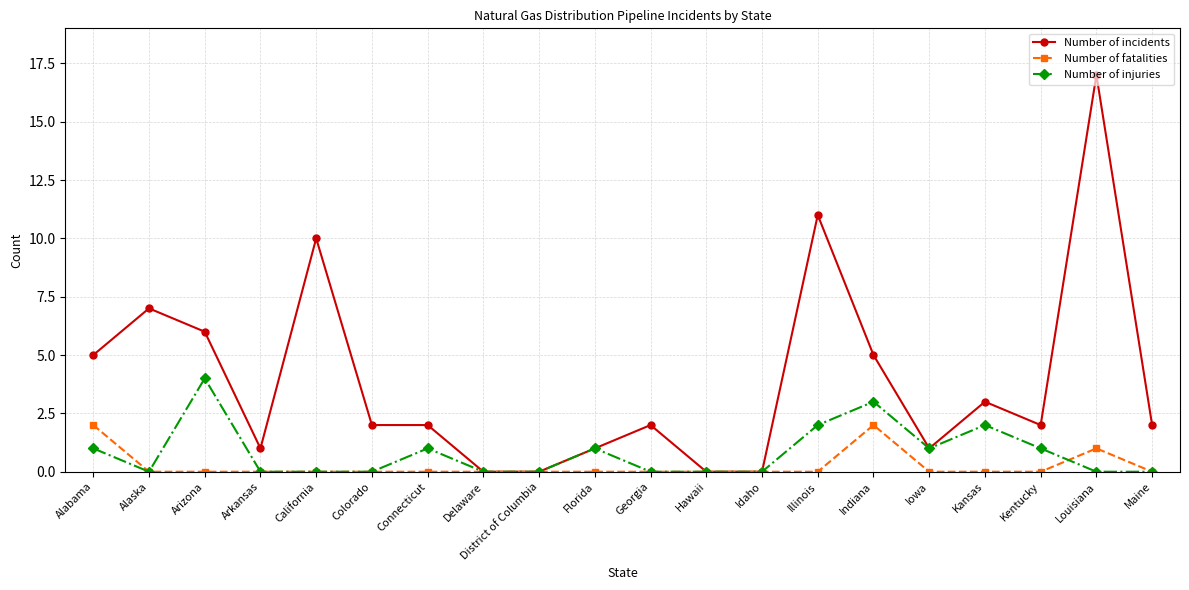

What are all the series names shown in the legend?

Number of incidents, Number of fatalities, Number of injuries